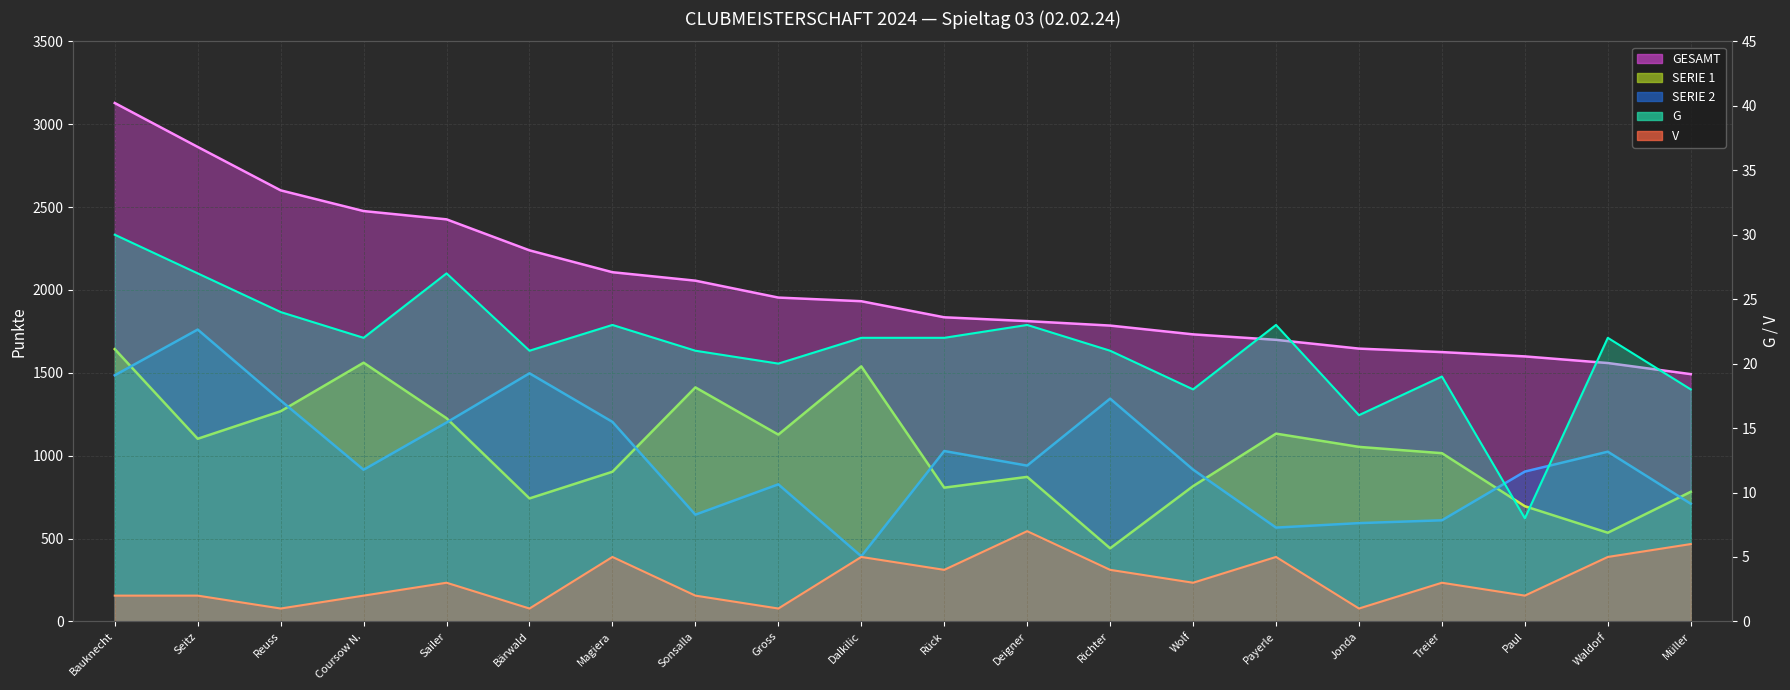

Rank the series at Dalkilic from lowest to highest value.

V (trend), G (trend), SERIE 2 (trend), SERIE 1 (trend), GESAMT (trend)